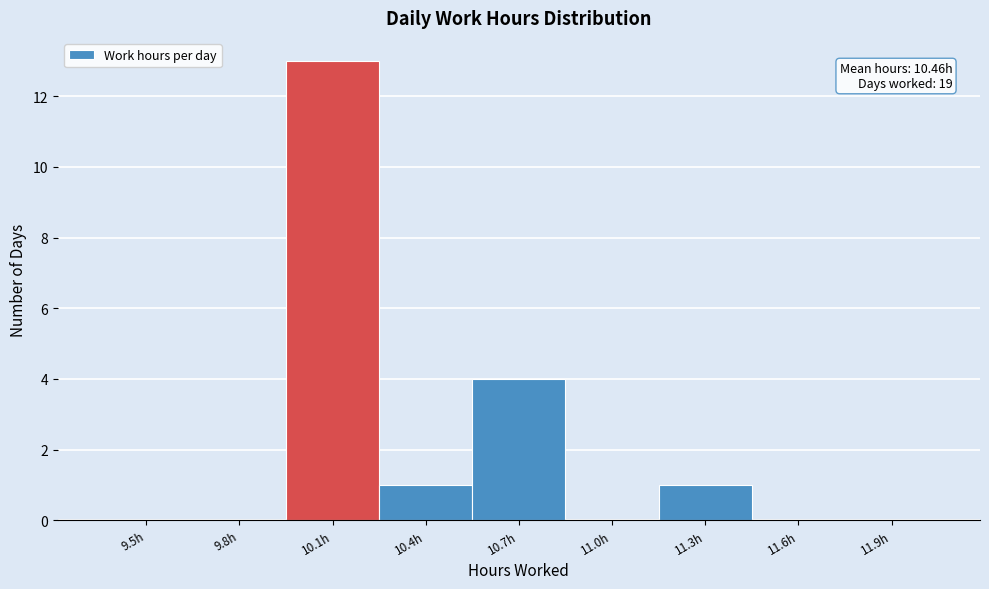

Reading left to right, list all the values displayed in this chart.

9.5h=0	9.8h=0	10.1h=13	10.4h=1	10.7h=4	11.0h=0	11.3h=1	11.6h=0	11.9h=0